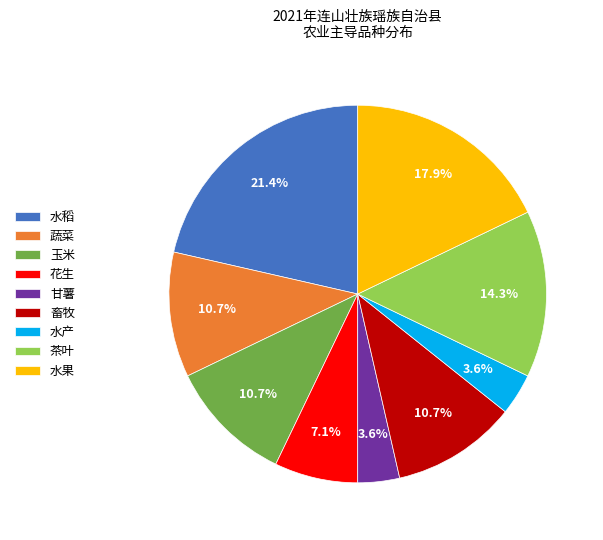

True or false: 蔬菜 accounts for 17% of the total.

False